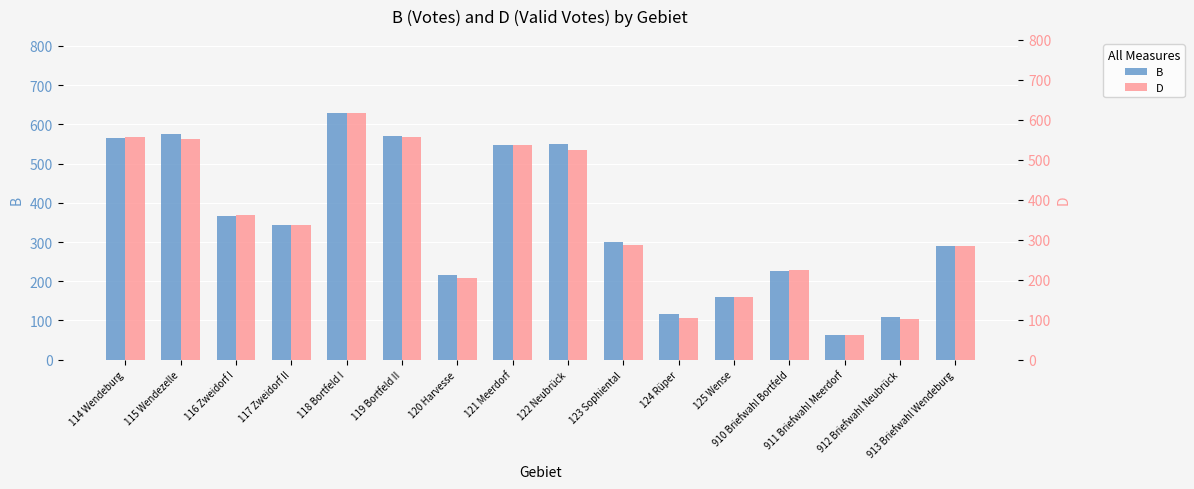

What is the approximate value of B at 115 Wendezelle, to the nearest 50?

600